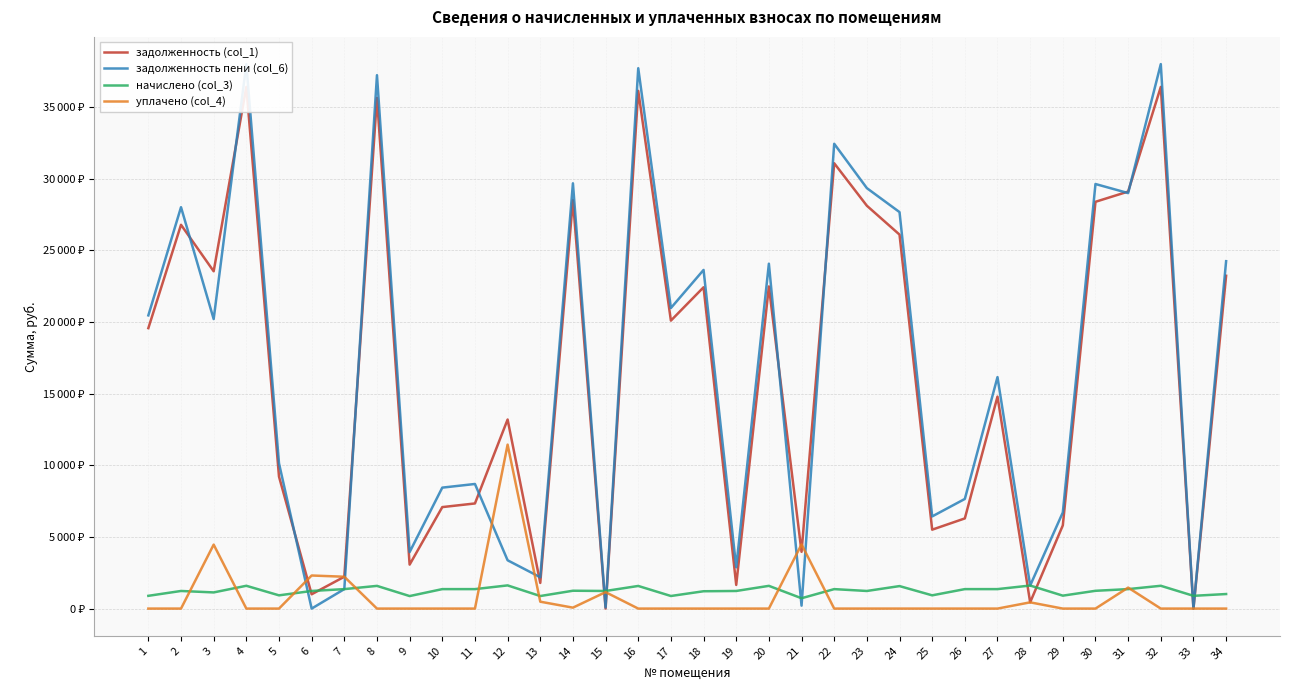

Reading left to right, transcribe all the data shown in this chart.

задолженность (col_1): 19563.5	26772.6	23530.5	36390.7	9209.1	998.4	2221.8	35626.1	3066.9	7079.9	7334.0	13189.5	1791.7	28486.8	1.4	36116.4	20089.0	22414.0	1651.6	22472.5	3960.0	31066.6	28102.6	26088.8	5505.5	6290.7	14789.0	435.5	5802.0	28377.1	29090.4	36390.7	0.0	23217.6
задолженность пени (col_6): 20453.9	28001.4	20196.8	37981.9	10133.1	0.0	1358.4	37210.1	3940.5	8438.3	8692.4	3370.0	2186.6	29666.9	82.2	37695.6	20967.4	23623.6	2880.4	24058.9	204.2	32425.0	29331.4	27658.4	6429.5	7649.1	16147.4	1608.0	6704.4	29617.9	28985.0	37981.9	0.0	24232.8
начислено (col_3): 890.4	1228.8	1128.0	1591.2	924.0	1228.8	1358.4	1584.0	873.6	1358.4	1358.4	1617.6	876.0	1245.6	1228.8	1579.2	878.4	1209.6	1228.8	1586.4	722.4	1358.4	1228.8	1569.6	924.0	1358.4	1358.4	1608.0	902.4	1240.8	1358.4	1591.2	890.4	1015.2
уплачено (col_4): 0.0	0.0	4461.7	0.0	0.0	2308.1	2221.8	0.0	0.0	0.0	0.0	11437.1	481.1	65.5	1148.0	0.0	0.0	0.0	0.0	0.0	4478.2	0.0	0.0	0.0	0.0	0.0	0.0	435.5	0.0	0.0	1463.8	0.0	0.0	0.0